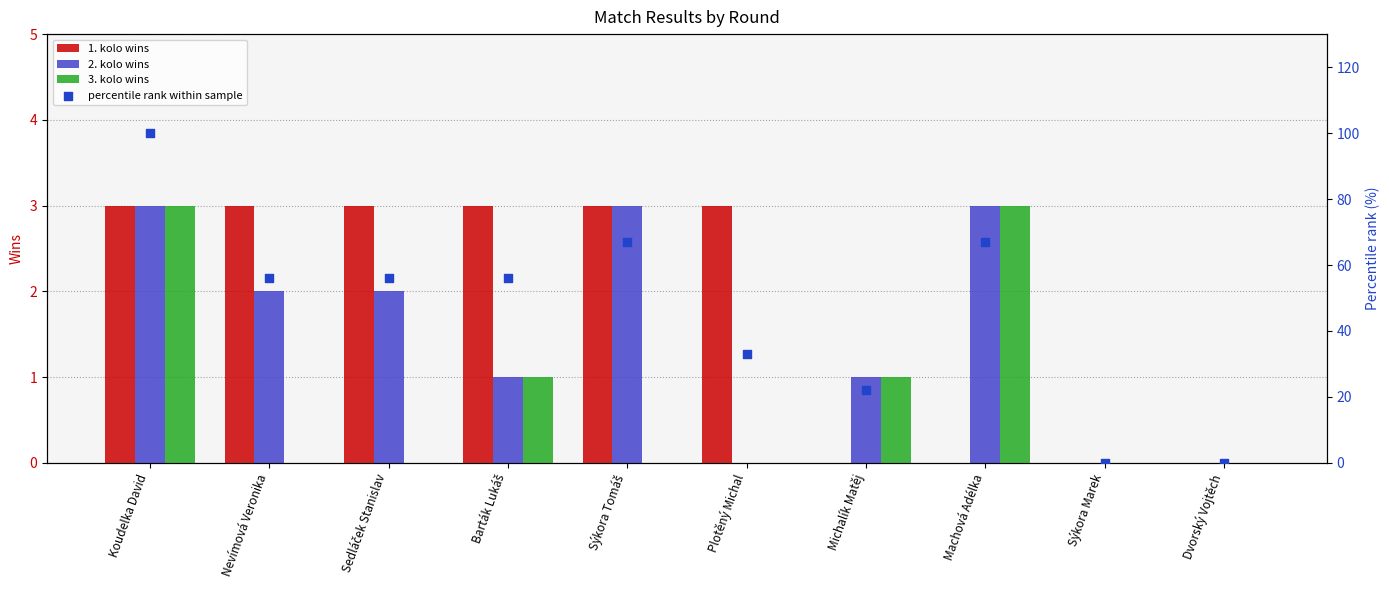

What is the total value across all series at Sedláček Stanislav?

61